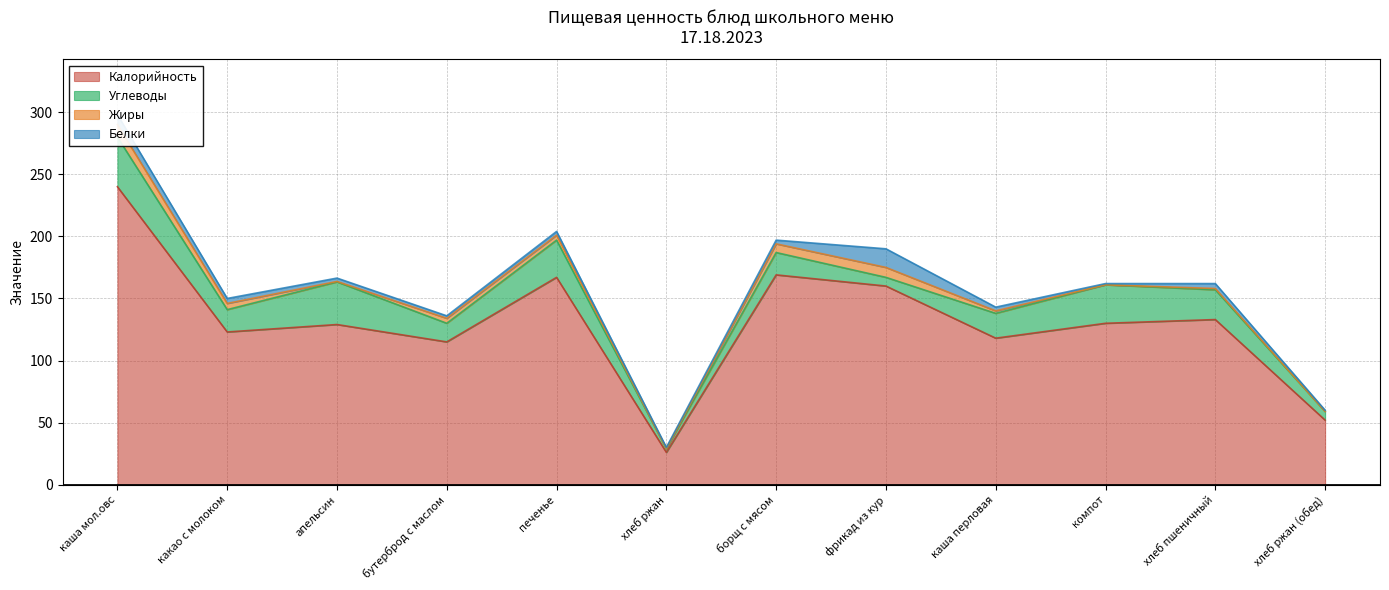

Reading left to right, transcribe all the data shown in this chart.

Калорийность: каша мол.овс=240.0	какао с молоком=123.0	апельсин=129.0	бутерброд с маслом=115.0	печенье=167.0	хлеб ржан=26.0	борщ с мясом=169.0	фрикад из кур=160.0	каша перловая=118.0	компот=130.0	хлеб пшеничный=133.0	хлеб ржан (обед)=52.0
Белки: каша мол.овс=8.0	какао с молоком=4.0	апельсин=2.7	бутерброд с маслом=2.0	печенье=3.0	хлеб ржан=1.0	борщ с мясом=3.0	фрикад из кур=15.0	каша перловая=3.0	компот=1.0	хлеб пшеничный=4.0	хлеб ржан (обед)=1.0
Жиры: каша мол.овс=10.0	какао с молоком=5.0	апельсин=0.4	бутерброд с маслом=4.0	печенье=4.0	хлеб ржан=0.0	борщ с мясом=7.0	фрикад из кур=8.0	каша перловая=2.0	компот=0.0	хлеб пшеничный=1.0	хлеб ржан (обед)=0.0
Углеводы: каша мол.овс=40.0	какао с молоком=18.0	апельсин=34.4	бутерброд с маслом=15.0	печенье=30.0	хлеб ржан=3.0	борщ с мясом=18.0	фрикад из кур=7.0	каша перловая=20.0	компот=31.0	хлеб пшеничный=24.0	хлеб ржан (обед)=7.0